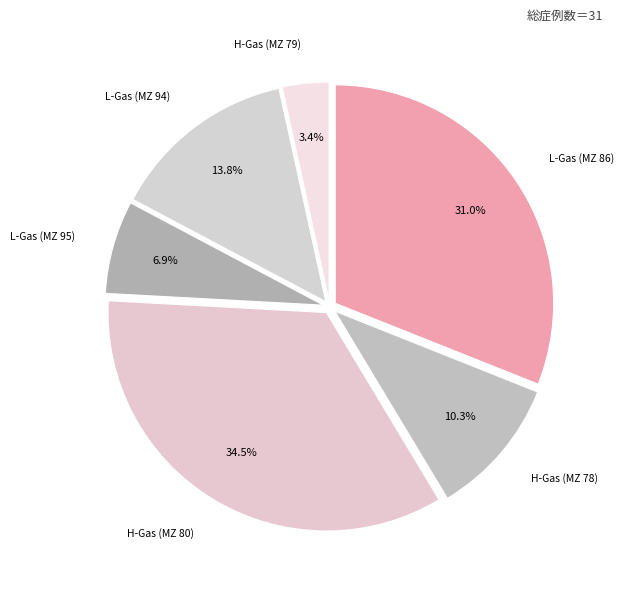

Rank the categories by value from lowest to highest.

H-Gas (MZ 79), L-Gas (MZ 95), H-Gas (MZ 78), L-Gas (MZ 94), L-Gas (MZ 86), H-Gas (MZ 80)